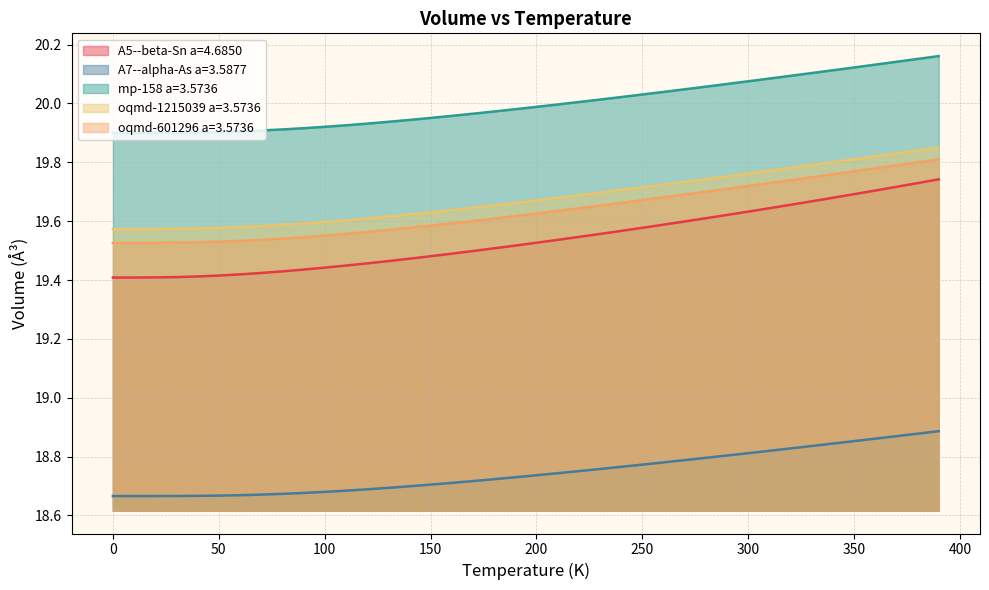

True or false: oqmd-1215039 a=3.5736 and A7--alpha-As a=3.5877 intersect in this chart.

False